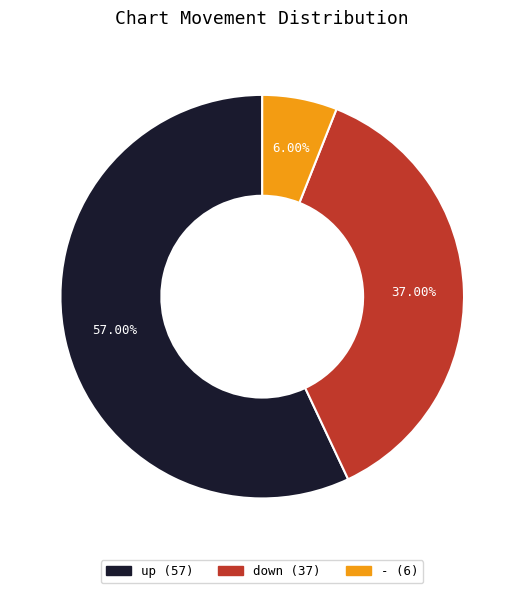

Which slice represents more than half of the pie?

up